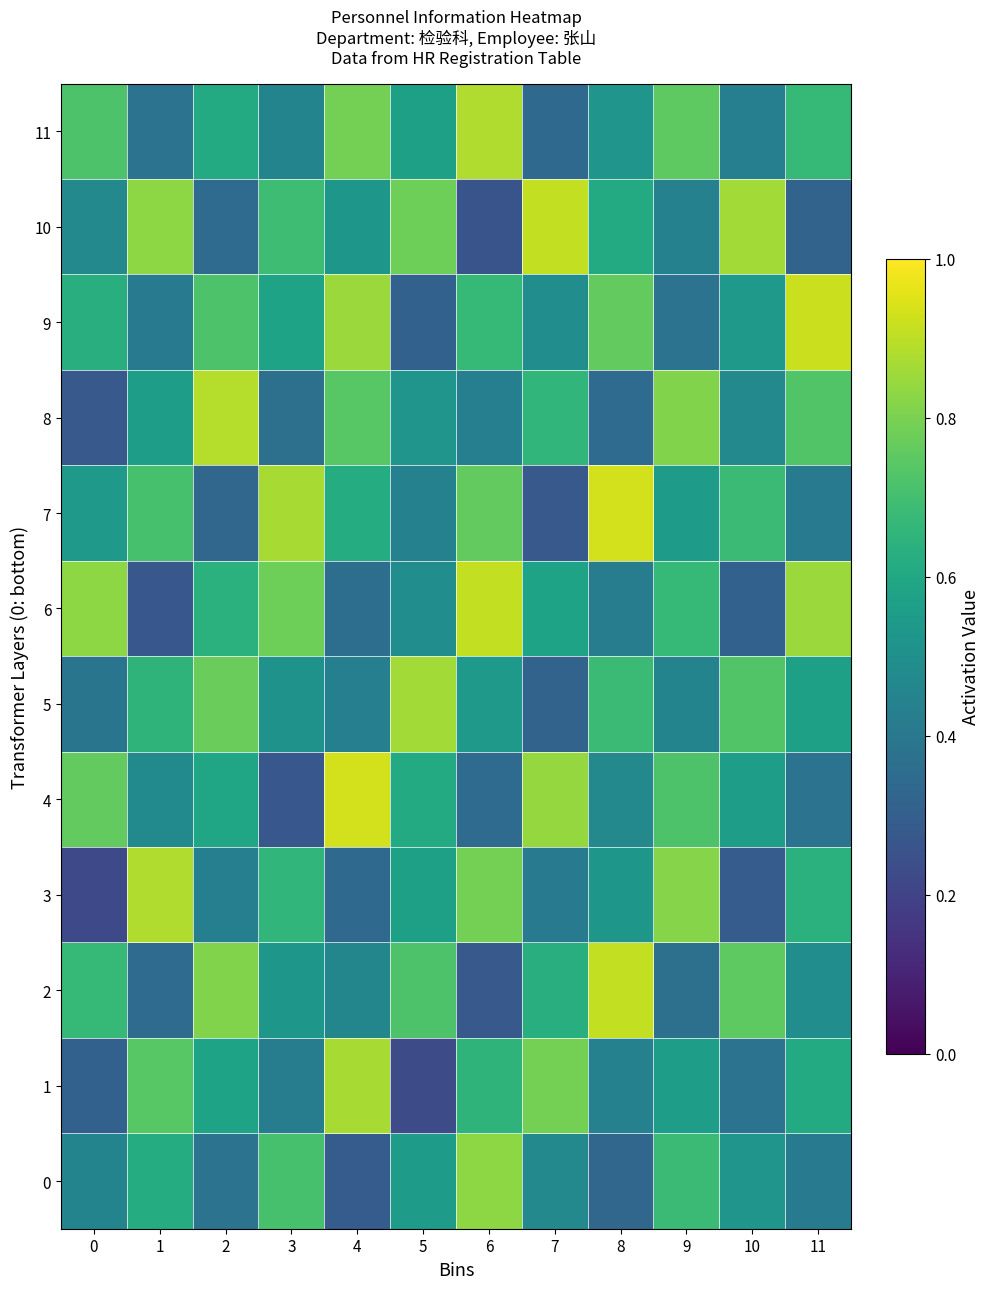

Between 1 and 9, which series saw the biggest shift?

6